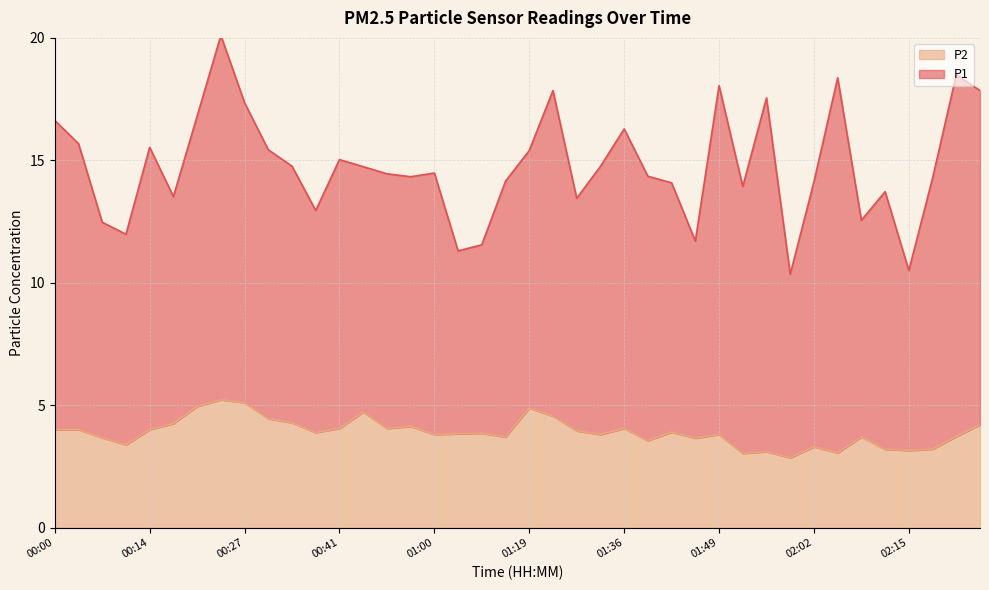

What is the difference between the values at 02:08 and 00:00?

0.3